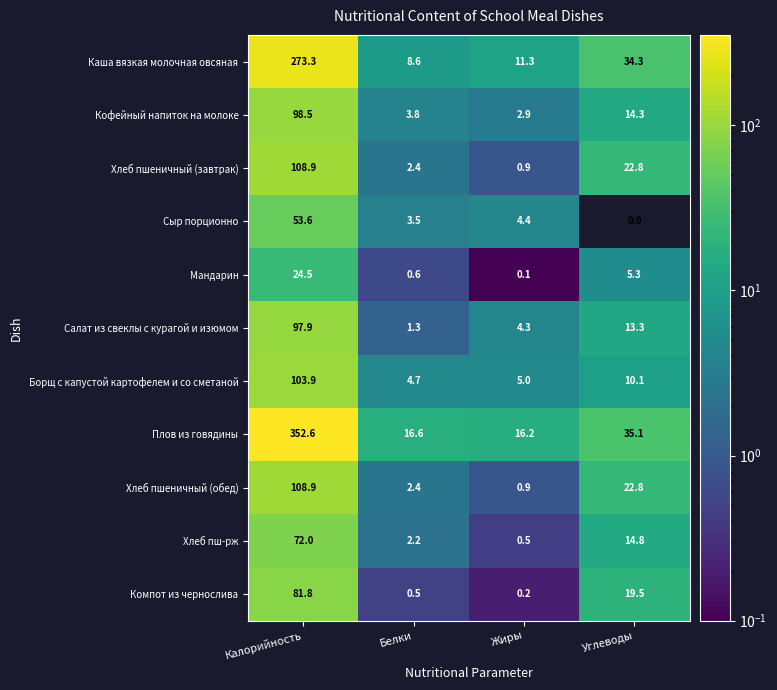

What is the difference between the highest and lowest values at Калорийность?

328.1